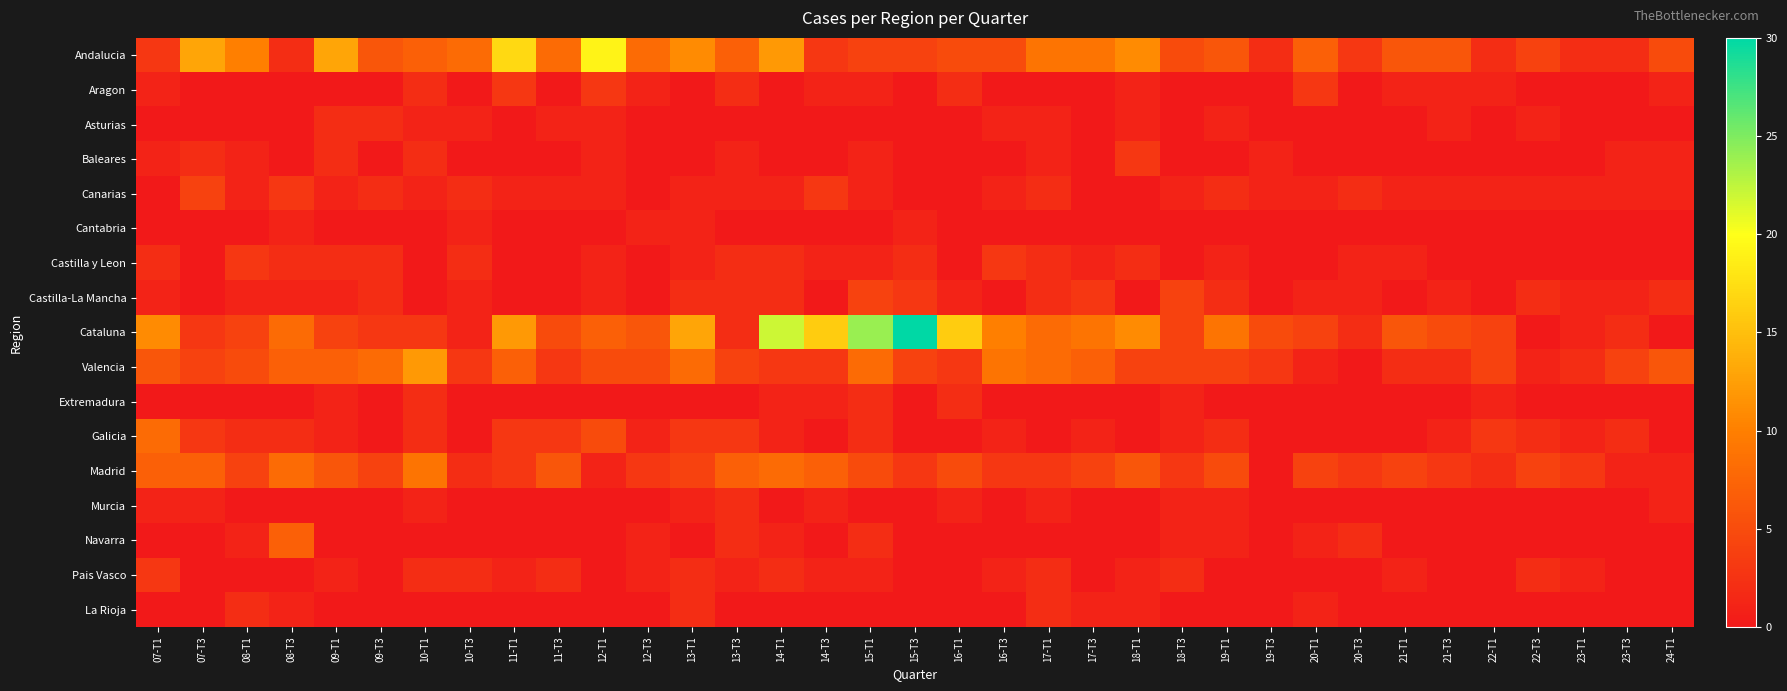

Between 07-T3 and 11-T3, which series saw the biggest shift?

Andalucia